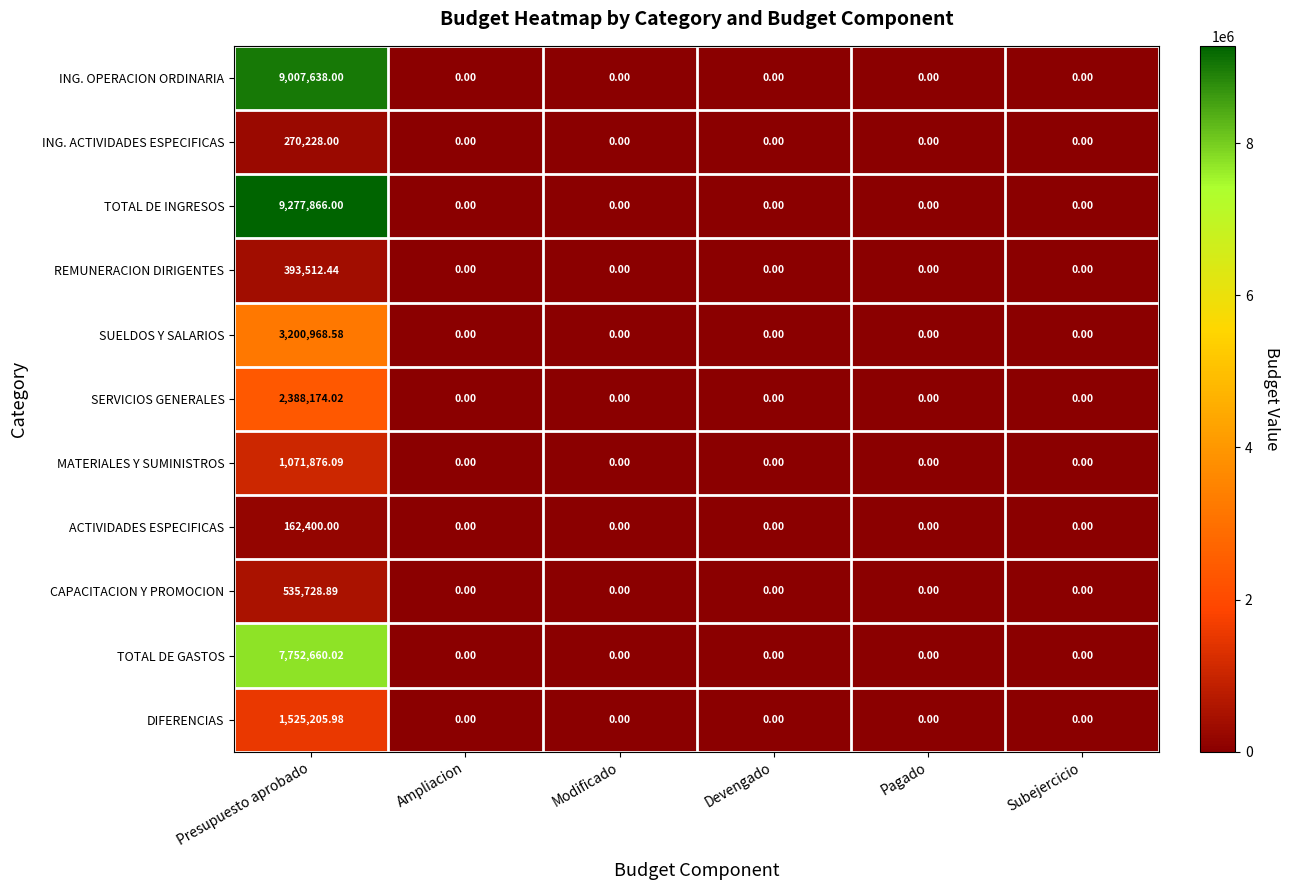

At which category is the sum across all series the highest?

Presupuesto aprobado